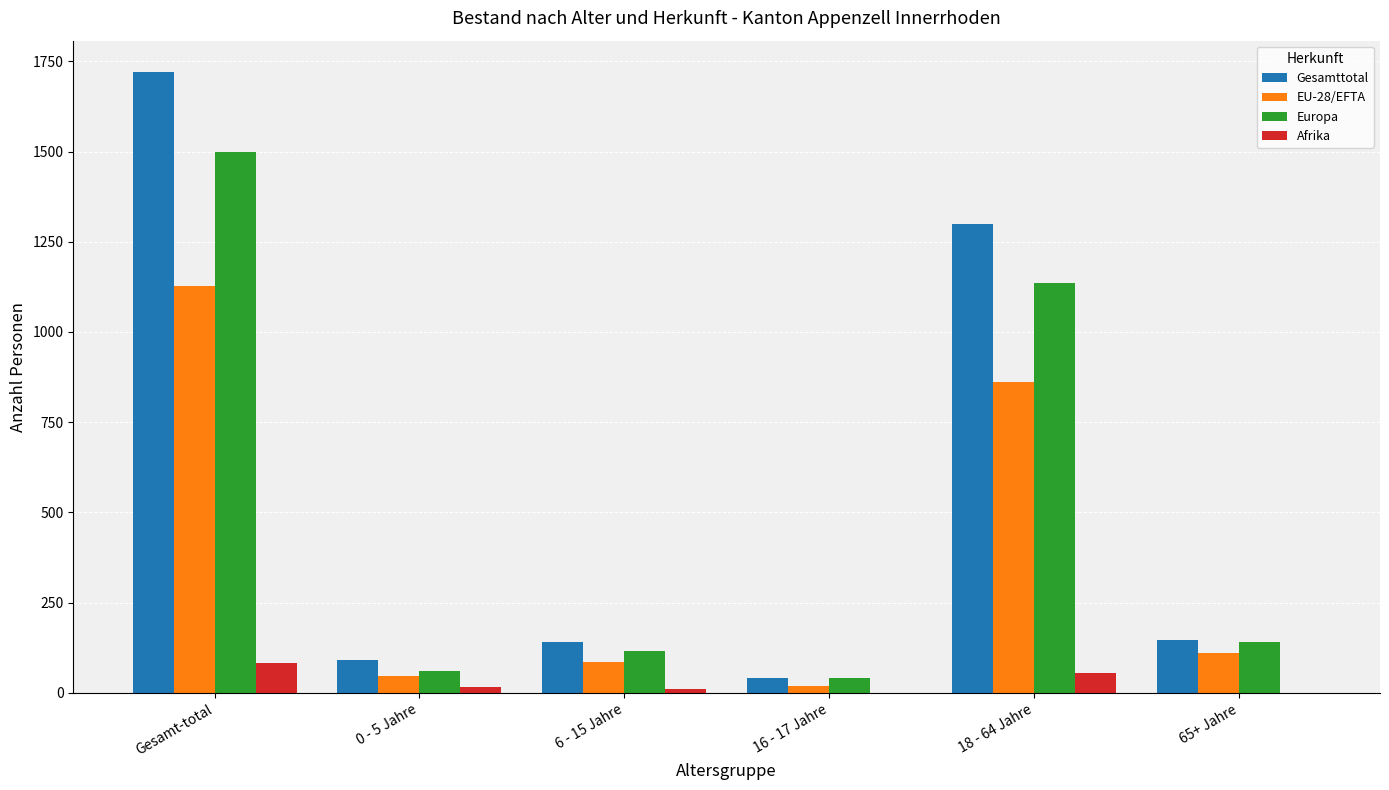

How many distinct data groups are displayed?

4